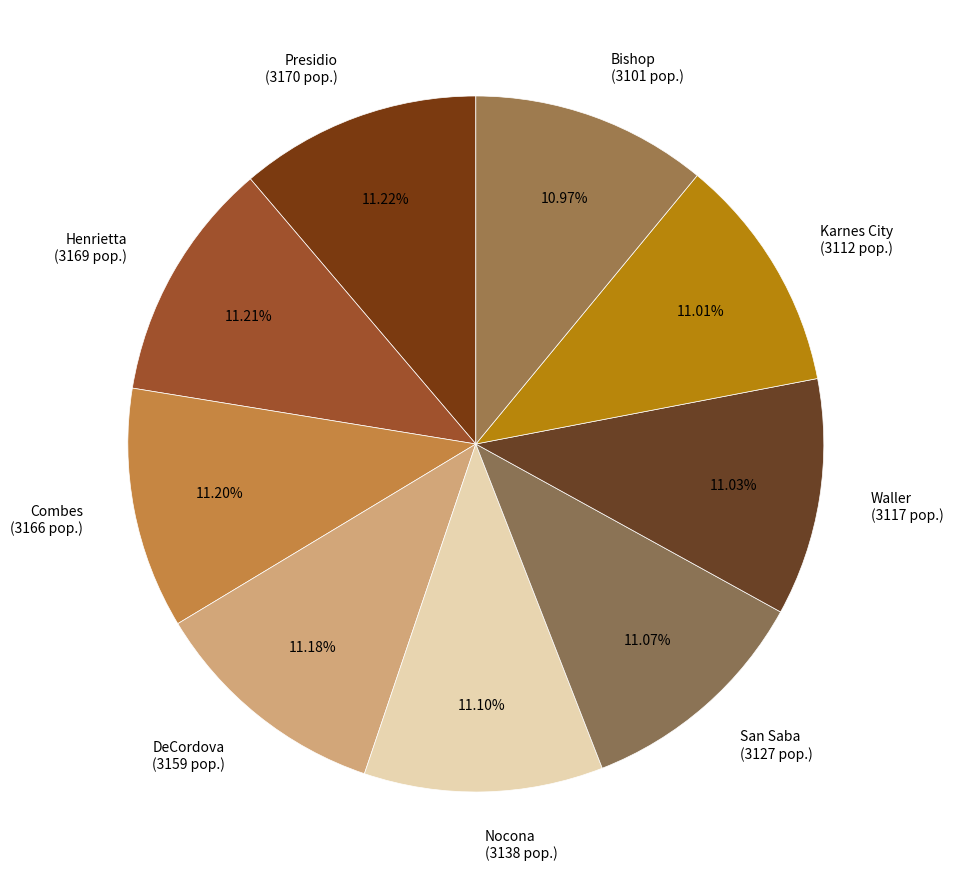

The DeCordova slice represents 1% of the pie. True or false?

False